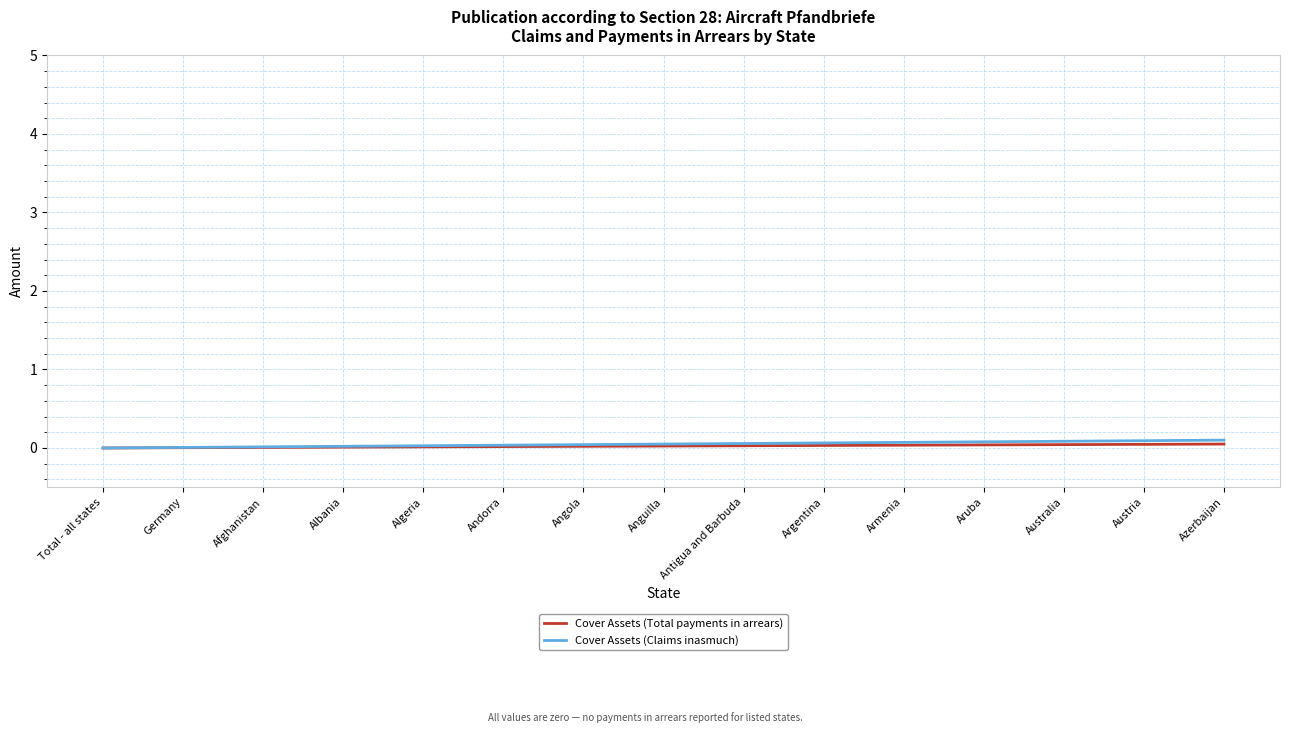

Count the number of data series in this chart.

2